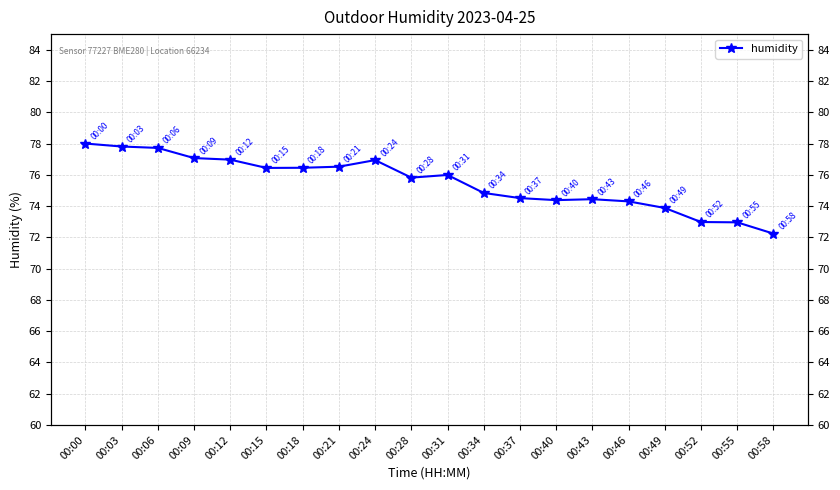

Reading left to right, transcribe all the data shown in this chart.

78.0	77.8	77.7	77.1	77.0	76.4	76.5	76.5	76.9	75.8	76.0	74.8	74.5	74.4	74.4	74.3	73.9	73.0	73.0	72.2